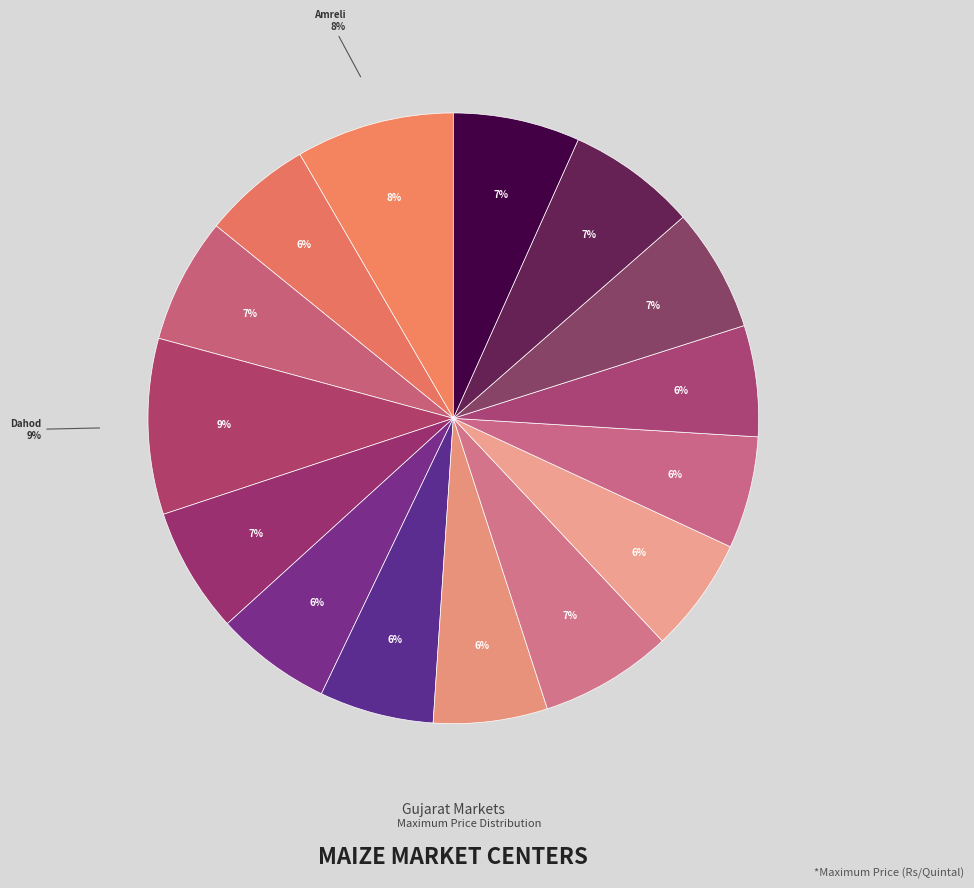

Does Bayad account for over 50% of the chart?

No